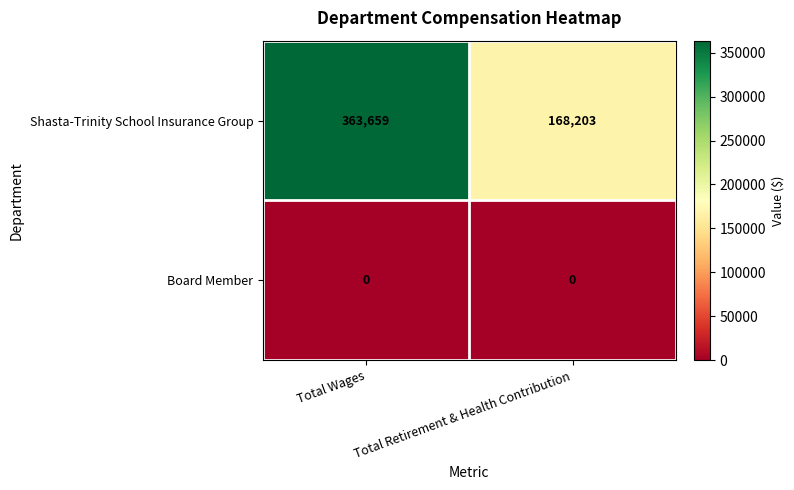

The value of Board Member at Total Retirement & Health Contribution is 0. True or false?

True